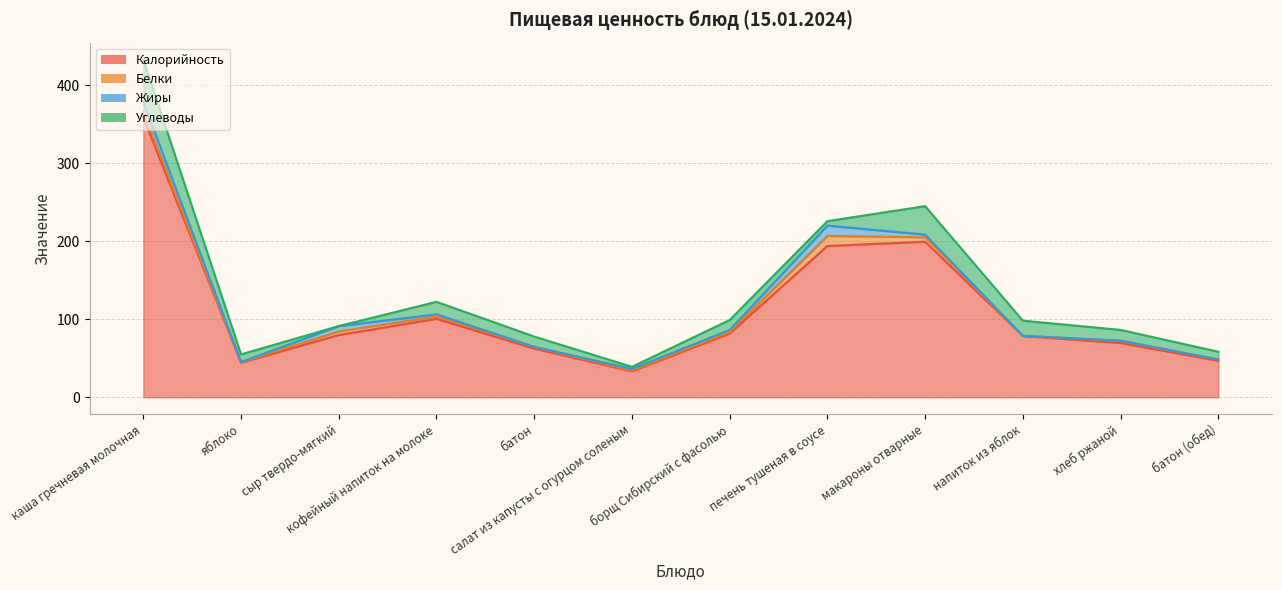

True or false: Жиры and Калорийность intersect in this chart.

False